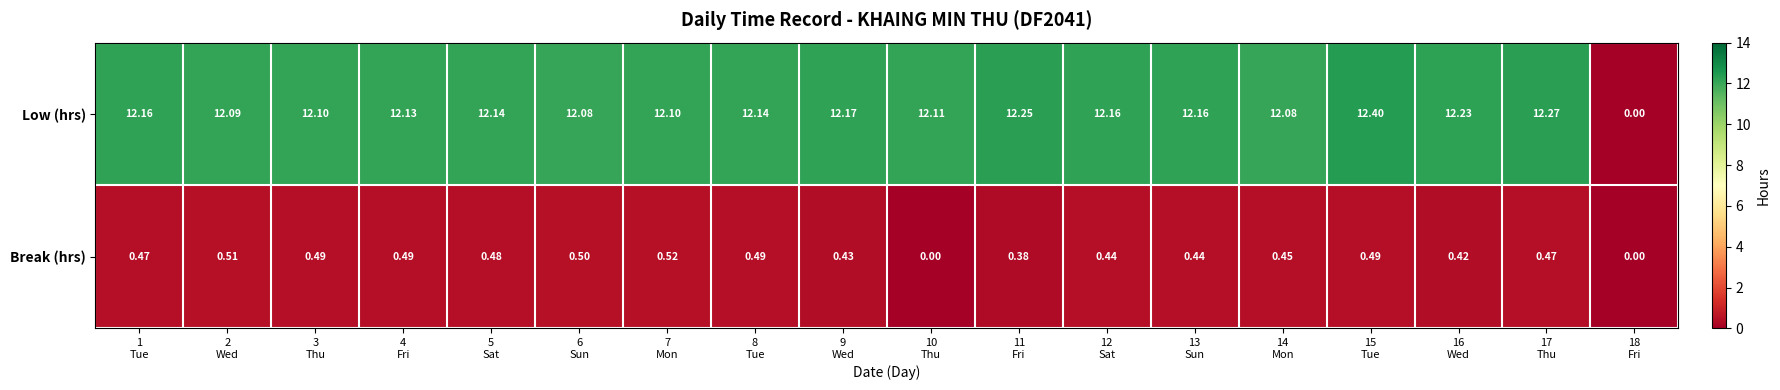

Which series has the largest total across all categories?

Low (hrs)